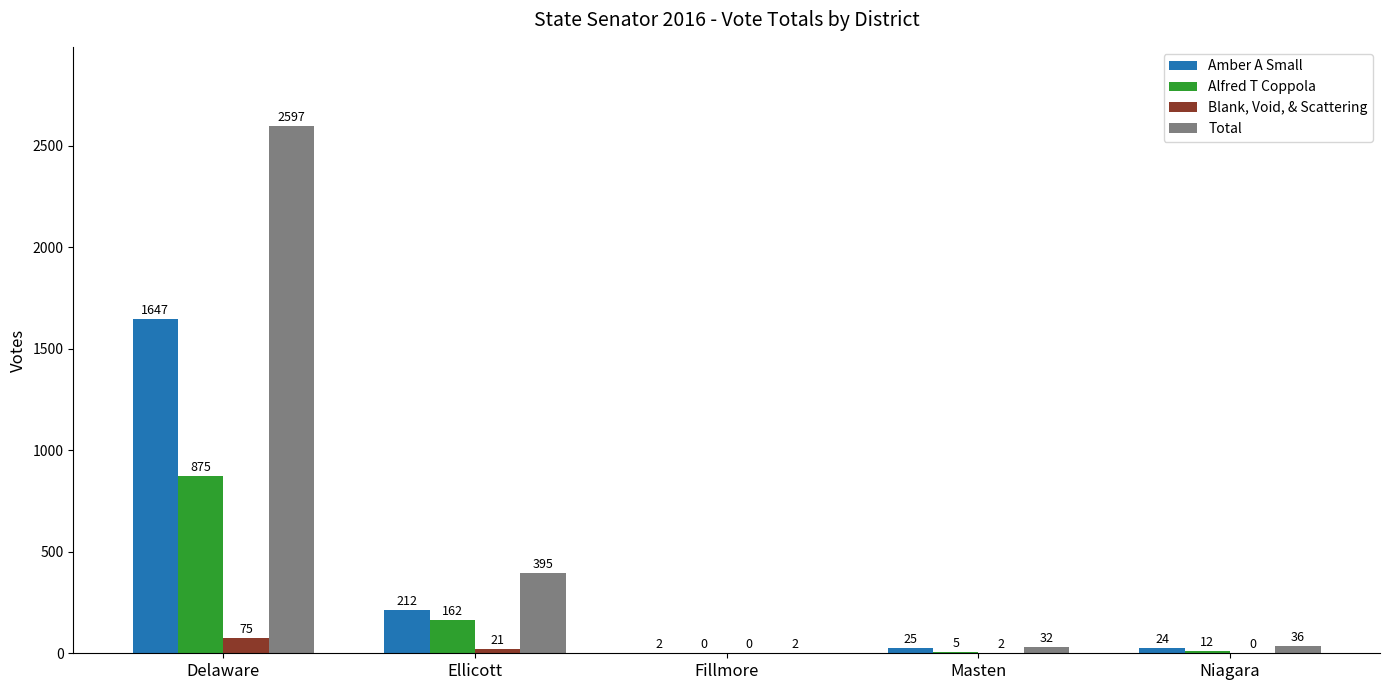

At which category is the sum across all series the highest?

Delaware